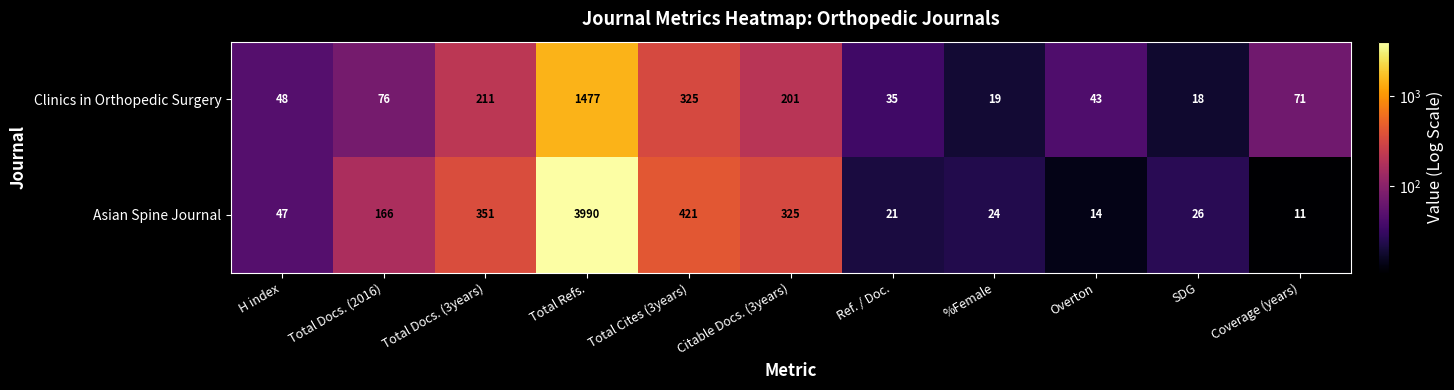

Reading left to right, list all the values displayed in this chart.

Clinics in Orthopedic Surgery: 48	76	211	1477	325	201	35	19	43	18	71
Asian Spine Journal: 47	166	351	3990	421	325	21	24	14	26	11